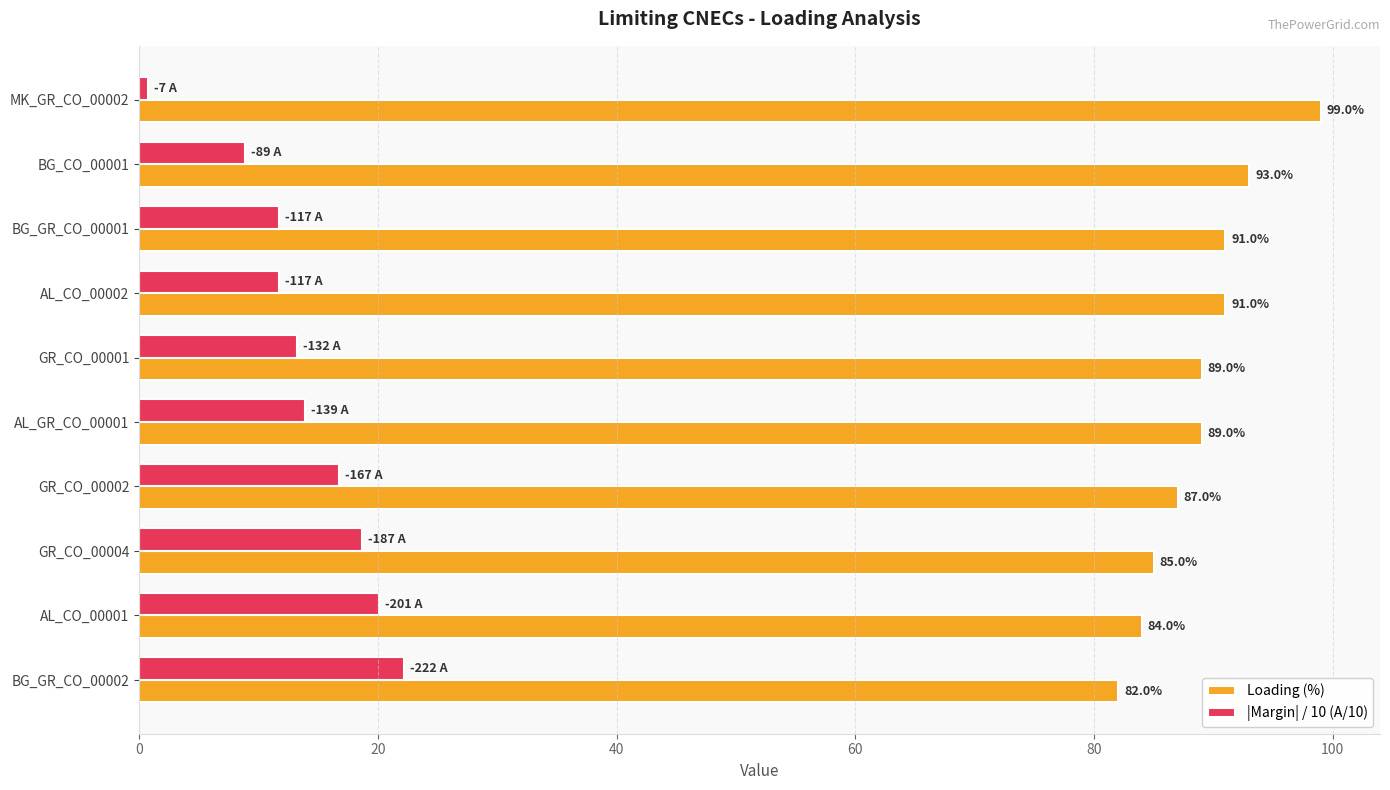

True or false: Loading (%) has a value of 38.6 at GR_CO_00002.

False